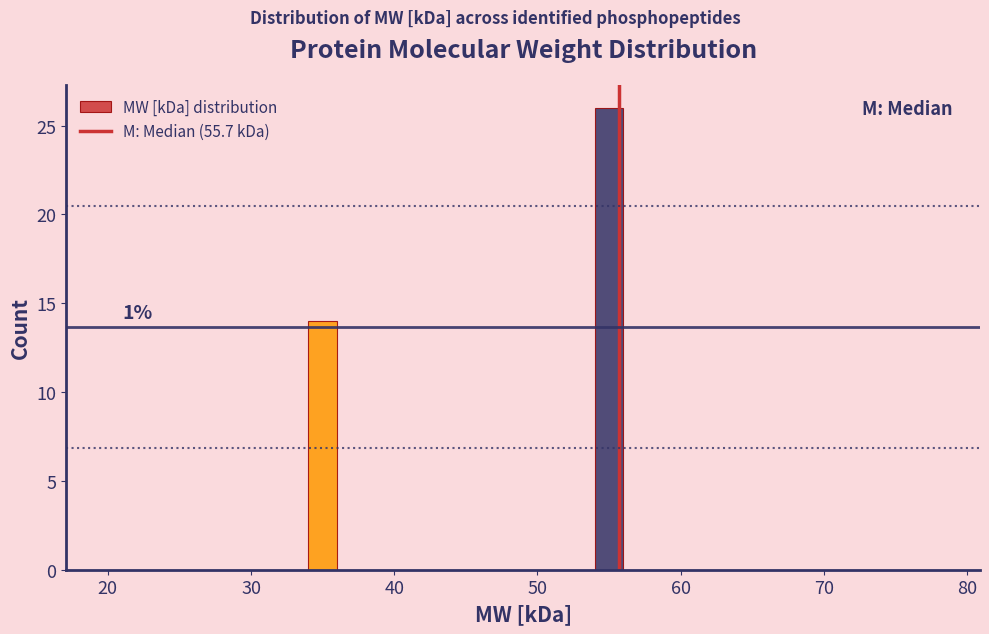

Read against the x-axis, roughly where is the centre of the tallest bar?

55